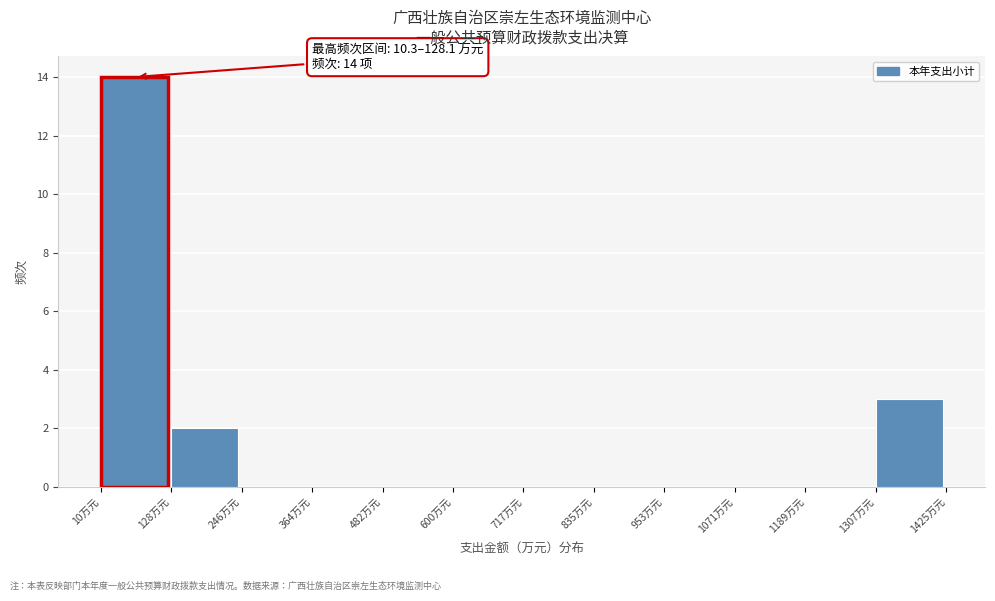

Over which range of the x-axis is the bar tallest?

20 to 120